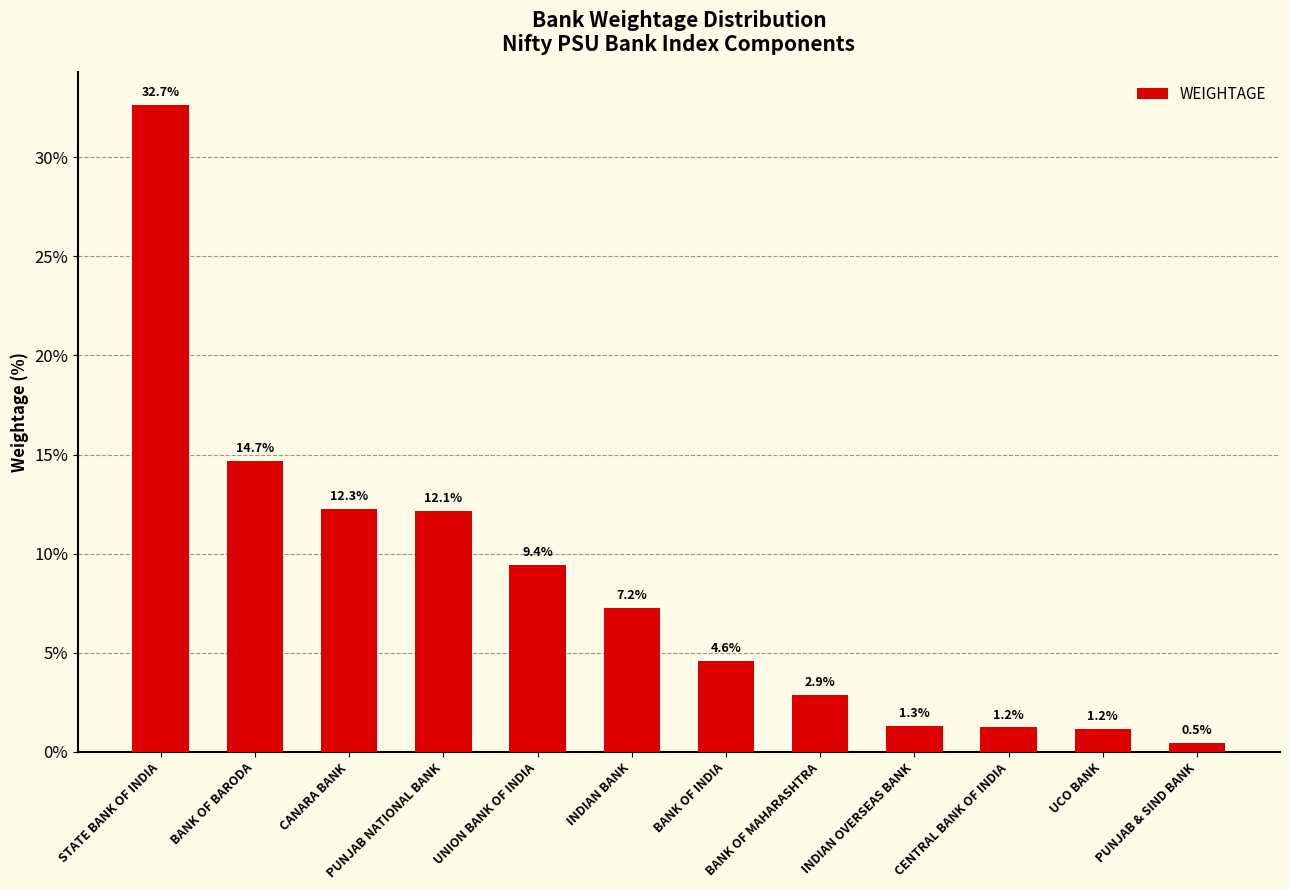

Are the bars horizontal?

No